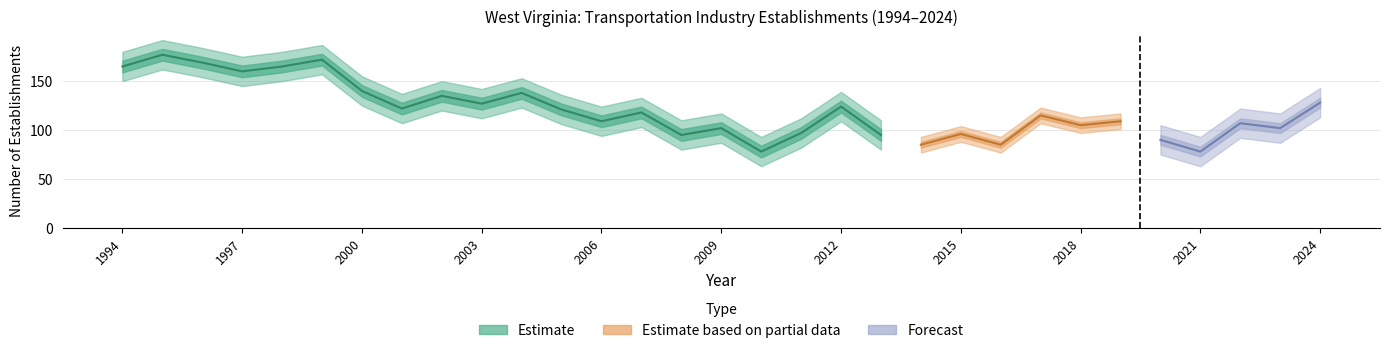

Read the Total Establishments value at 2005.

121